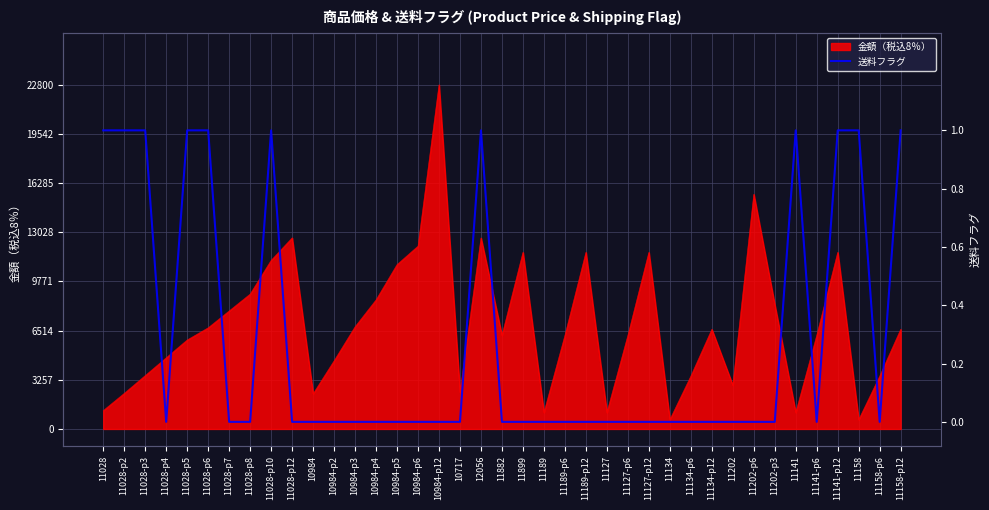

Which category has the highest value in the 金額（税込8％） series?

10984-p12